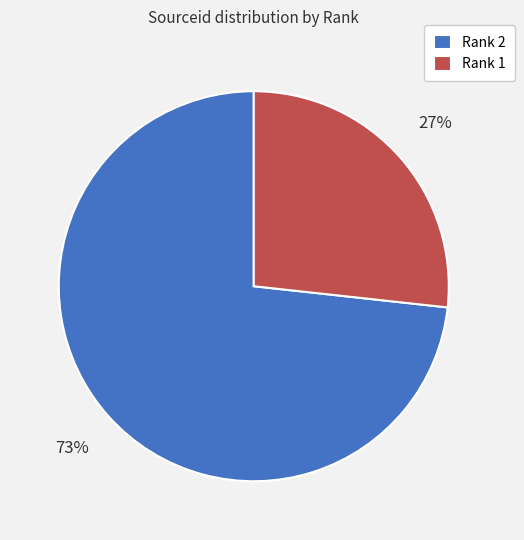

Do Rank 2 and Rank 1 together represent more than half of the pie?

Yes